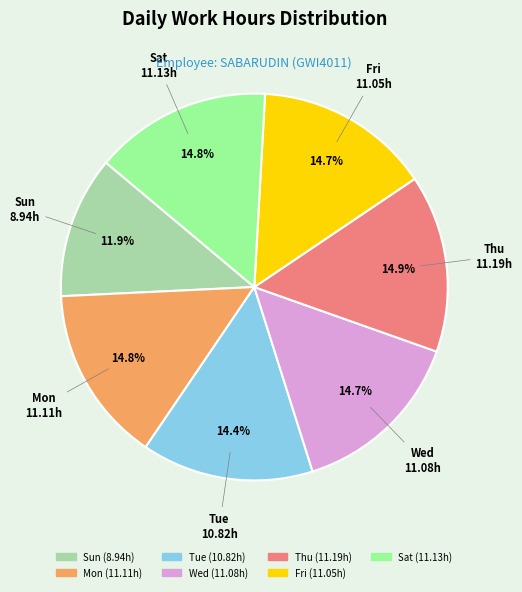

To the nearest percent, what portion does Fri represent?

15%